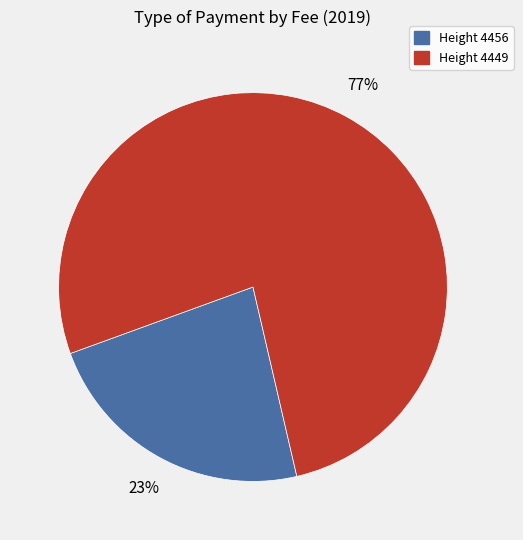

Which category has the smallest portion of the pie?

Height 4456